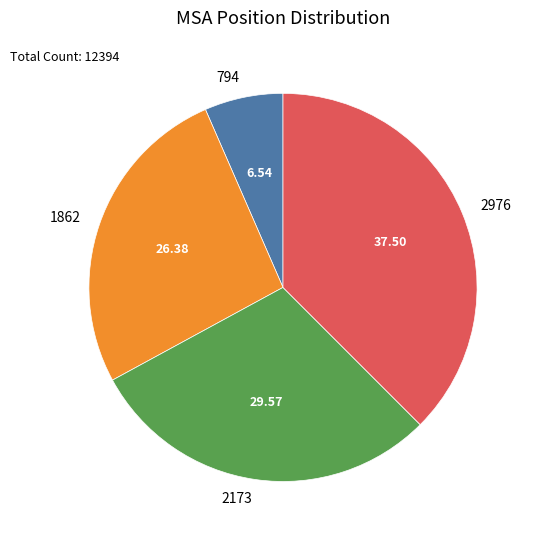

Does 794 represent more than half of the total?

No